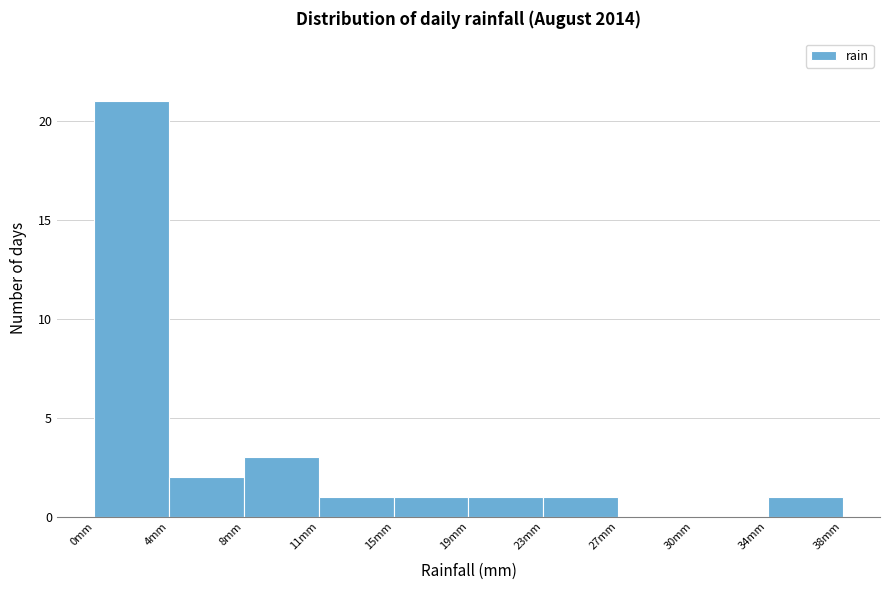

Over which range of the x-axis is the bar tallest?

0.0 to 3.8